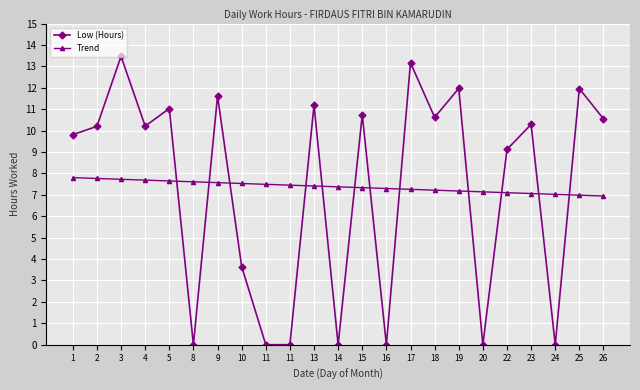

At which label does Trend first exceed 7?

1